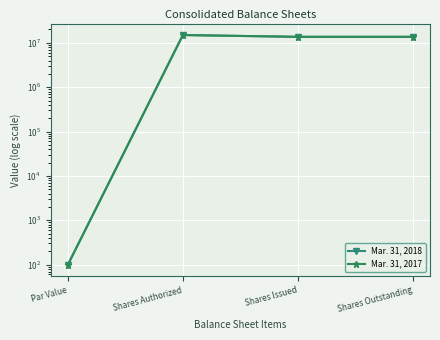

At which category is the sum across all series the highest?

Shares Authorized